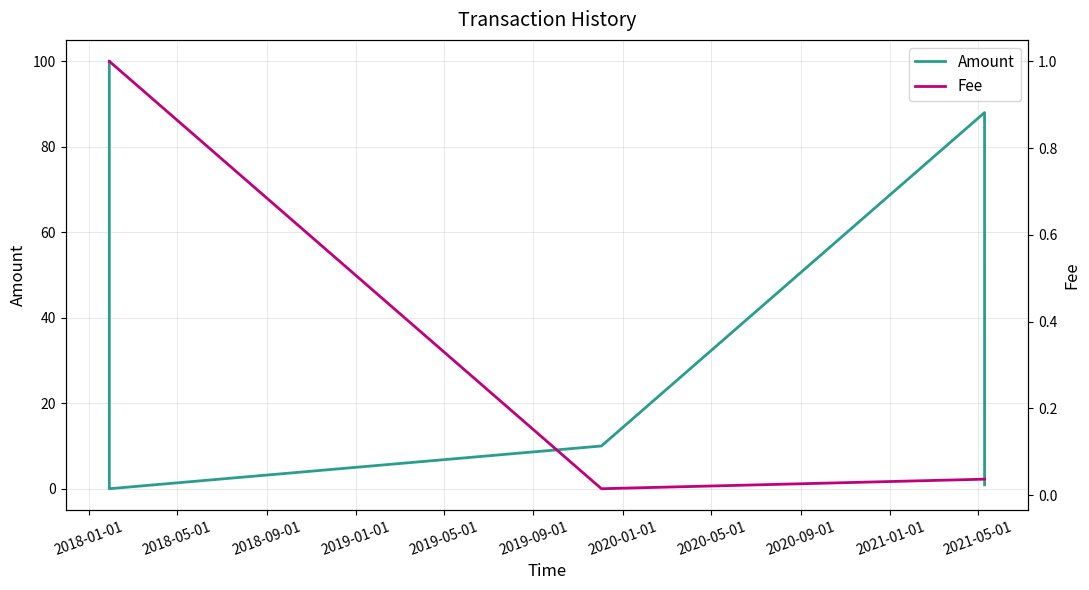

What are all the series names shown in the legend?

Amount, Fee